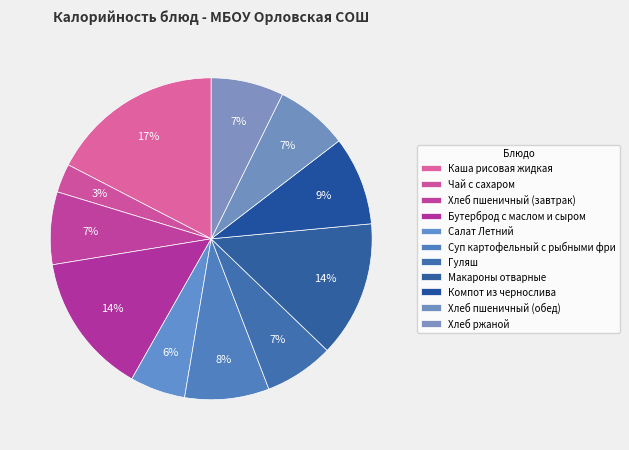

How many slices are in this pie chart?

11